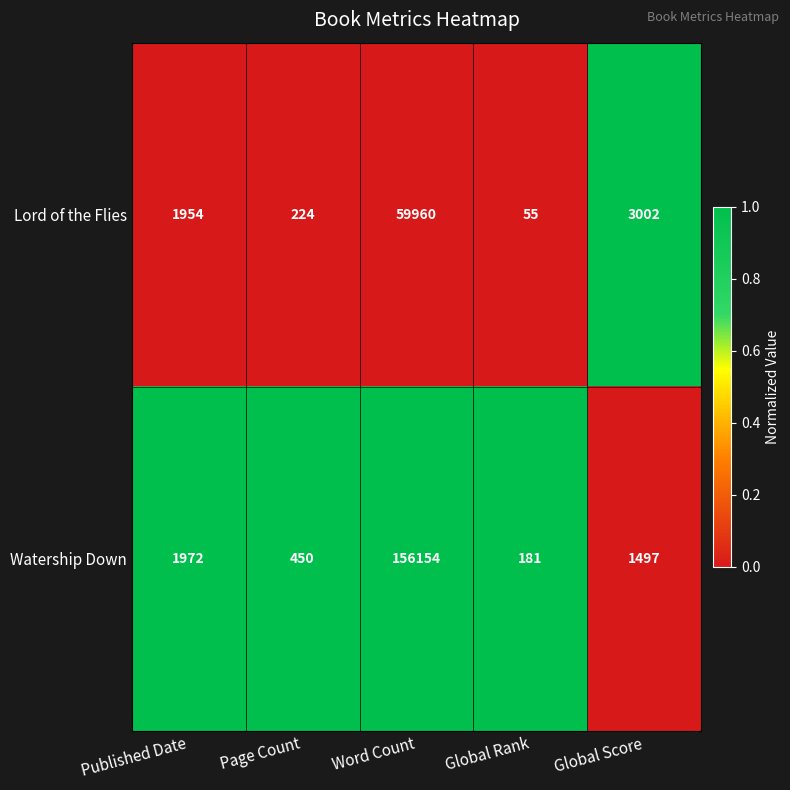

Between Page Count and Word Count, which series saw the biggest shift?

Watership Down